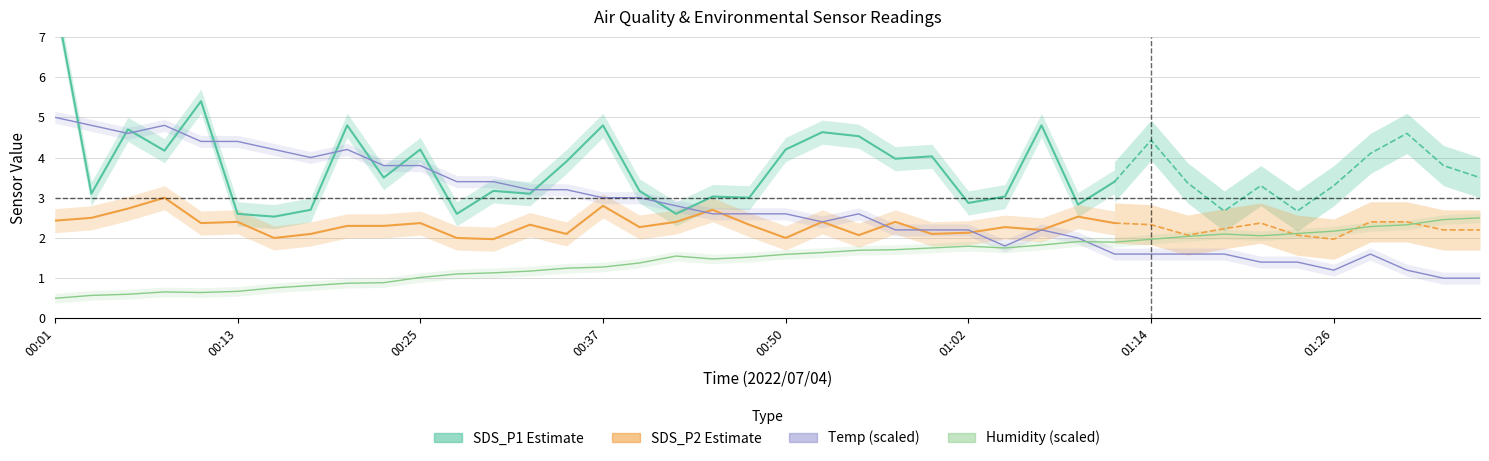

What is the sum of the Temp values at 01:31 and 01:07?

3.4